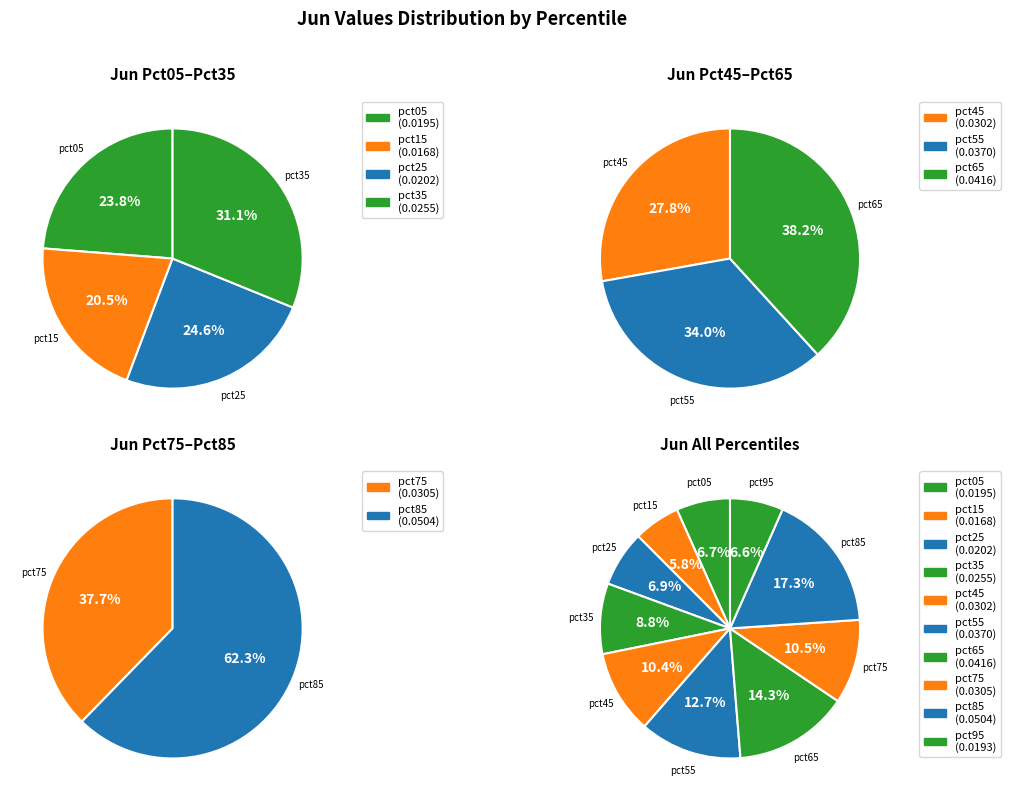

Is it true that pct85 is 6% of the pie?

False